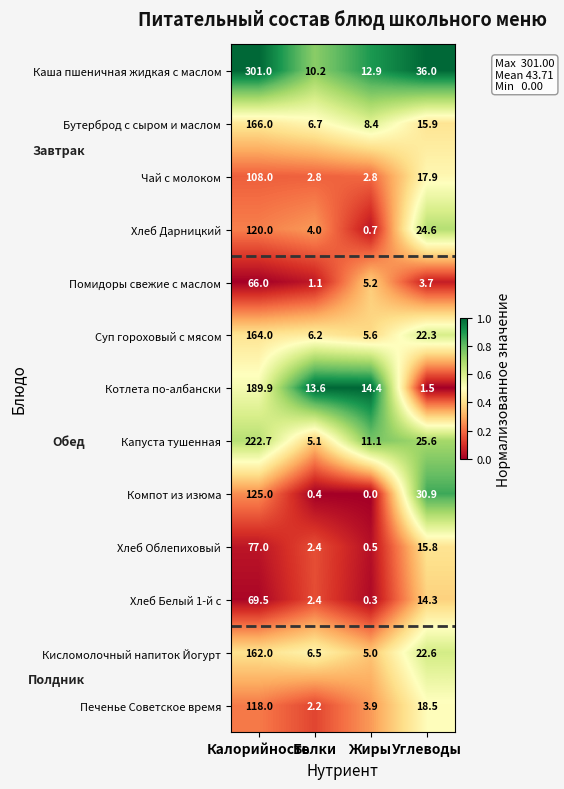

List the series in order of their peak value, highest first.

Каша пшеничная жидкая с маслом, Капуста тушенная, Котлета по-албански, Бутерброд с сыром и маслом, Суп гороховый с мясом, Кисломолочный напиток Йогурт, Компот из изюма, Хлеб Дарницкий, Печенье Советское время, Чай с молоком, Хлеб Облепиховый, Хлеб Белый 1-й с, Помидоры свежие с маслом